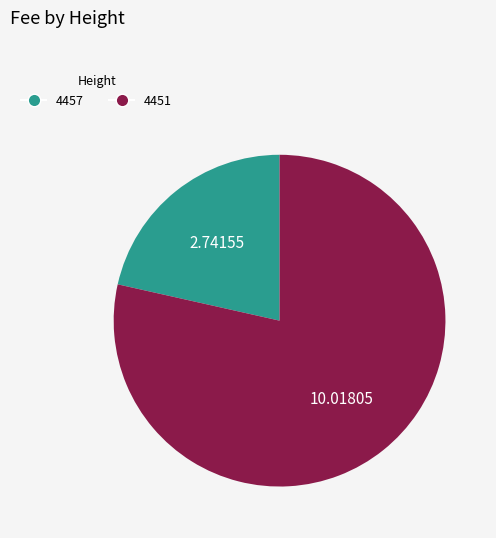

Do 4451 and 4457 together represent more than half of the pie?

Yes